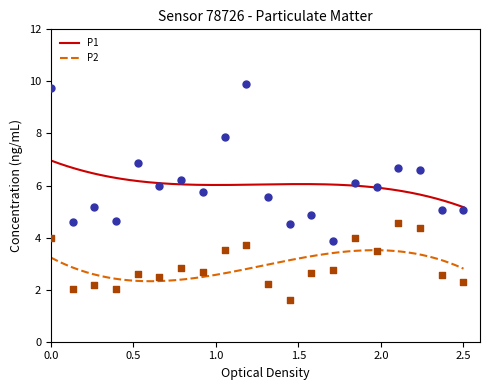

What are all the series names shown in the legend?

P1, P2